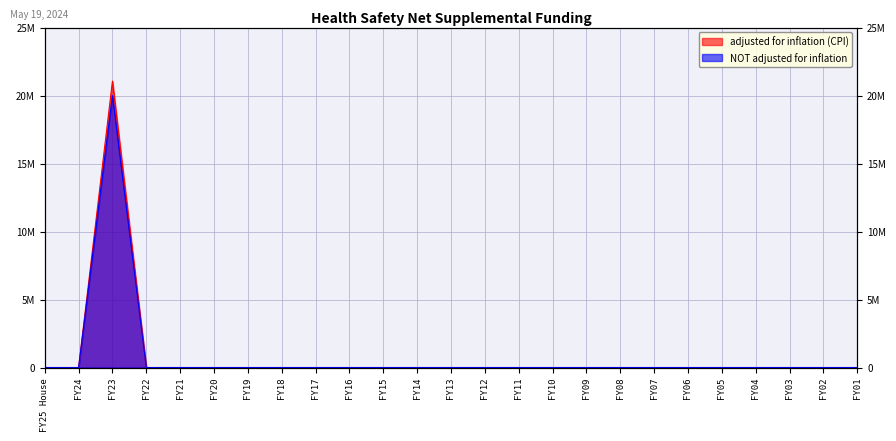

Where is NOT adjusted for inflation nearest to the value 10000000?

FY25 House